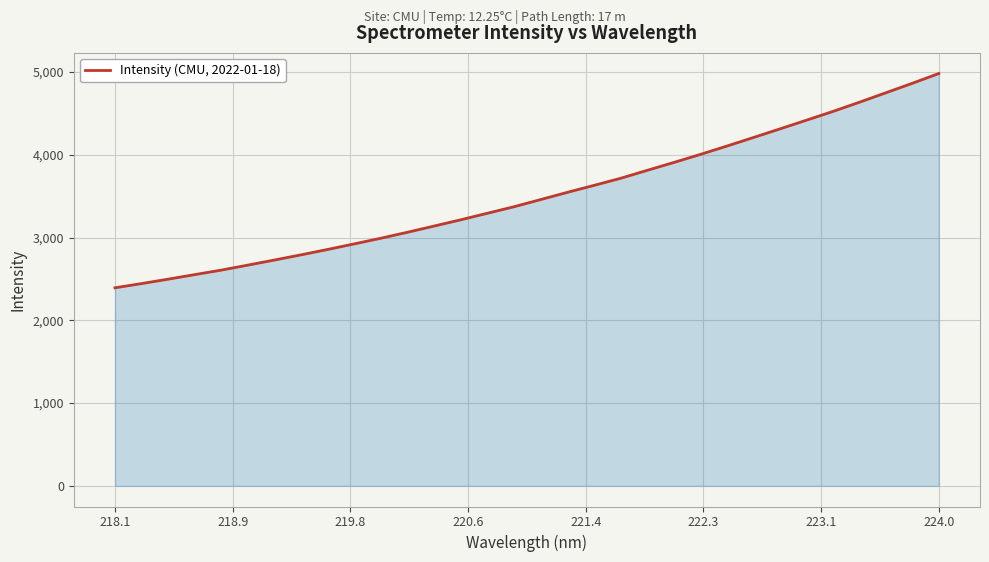

What is the maximum value shown in the chart?

4982.9